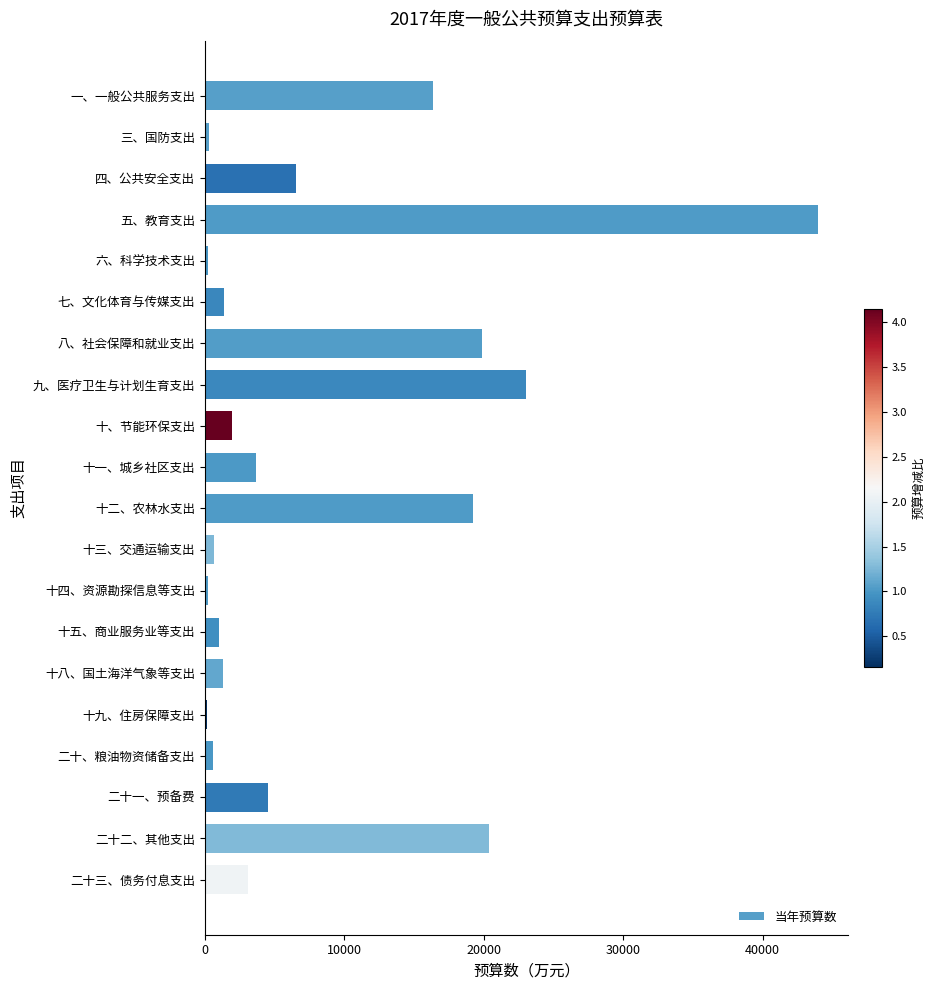

What is the difference between the second highest and second lowest values?

22862